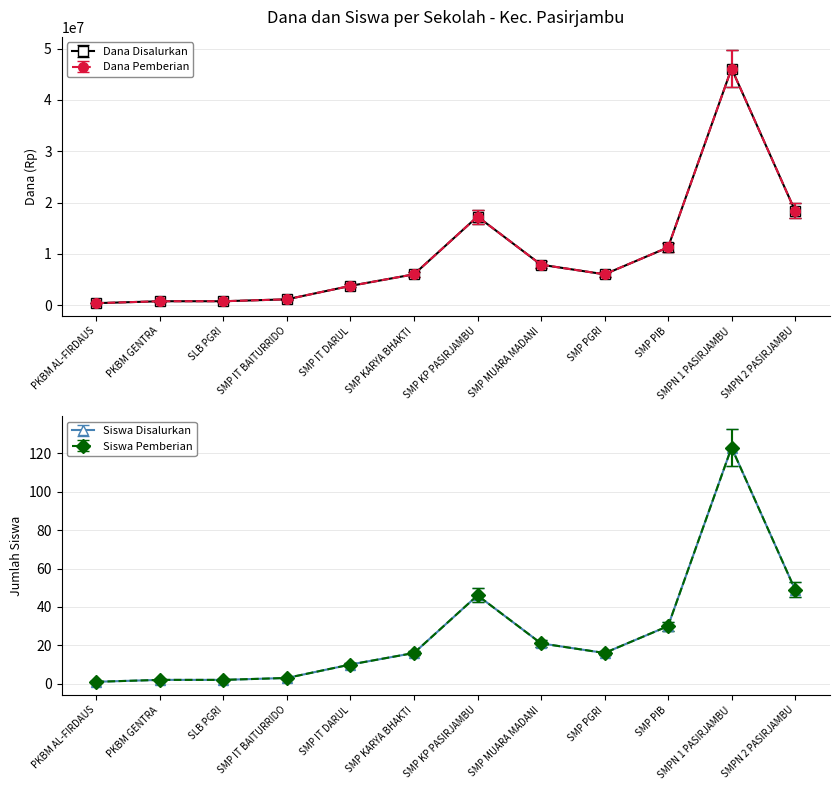

What is the smallest value displayed?

345000